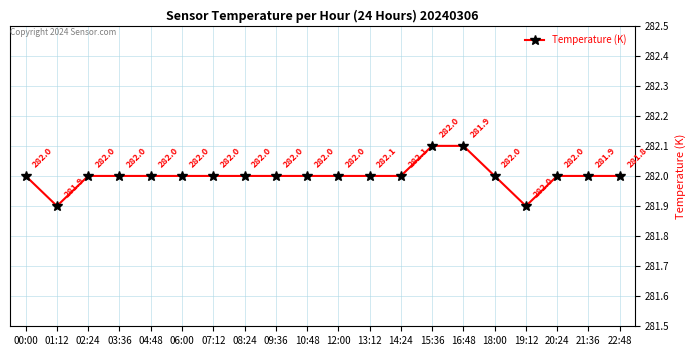

What is the label of the 17th point from the left?

19:12